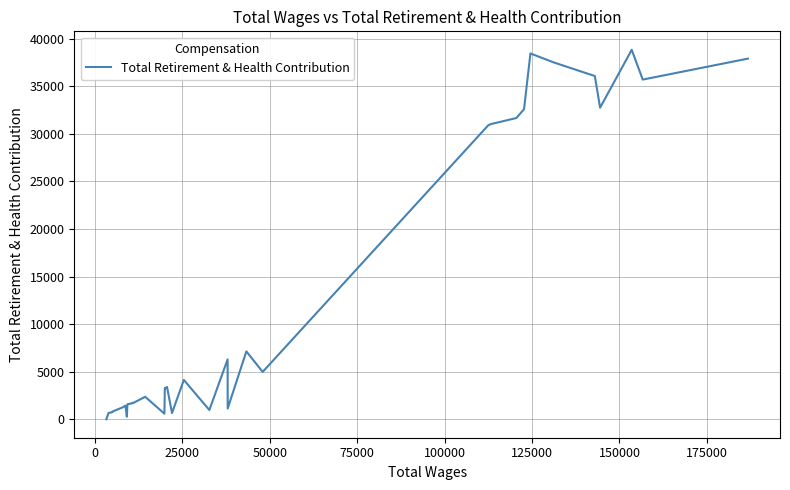

What is the maximum value shown in the chart?

38833